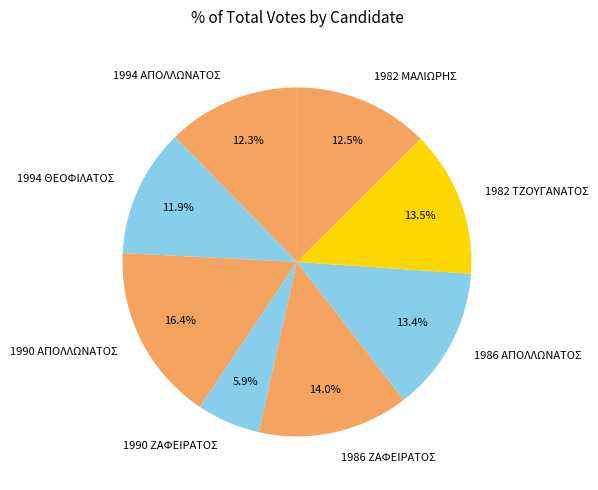

To the nearest percent, what portion does 1994 ΑΠΟΛΛΩΝΑΤΟΣ represent?

12%